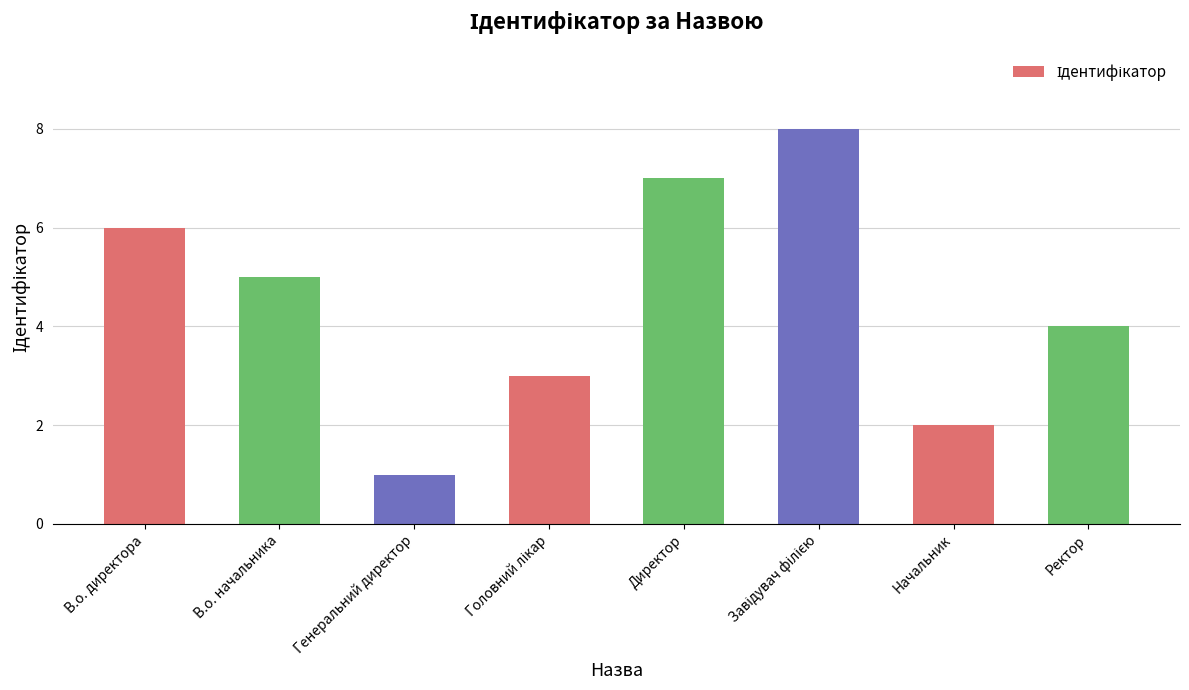

What is the label of the 2nd bar from the left?

В.о. начальника